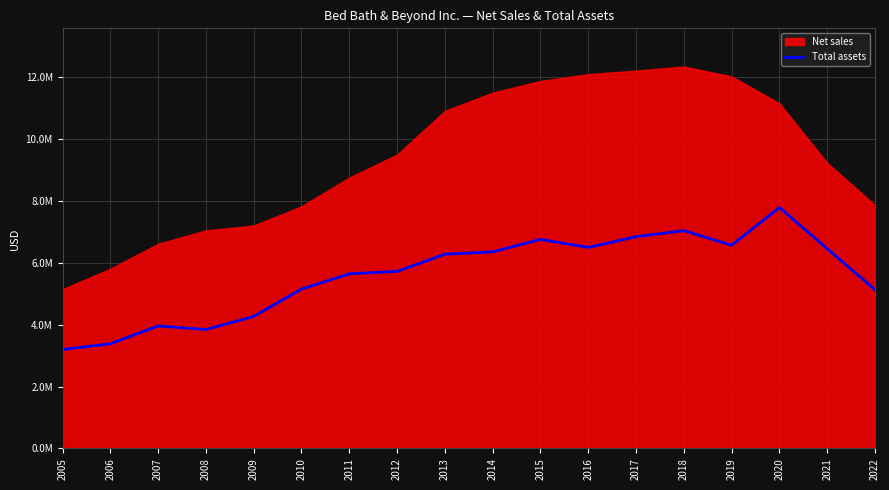

How many data points are above 6279952?

8